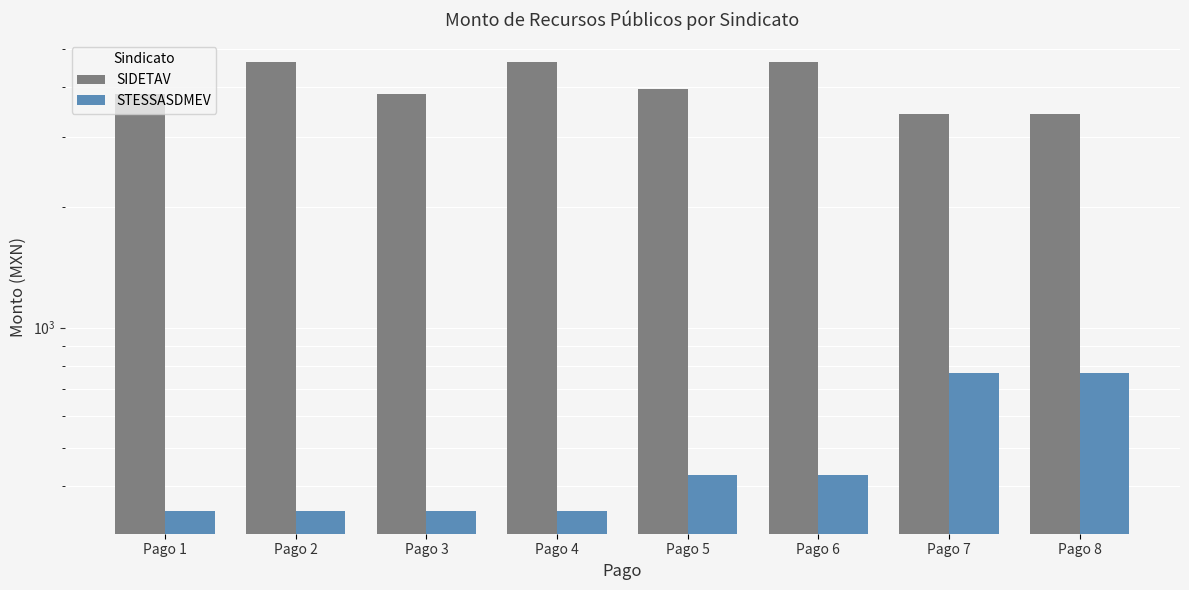

What is the value of the SIDETAV bar at the 5th from the left?

3950.0